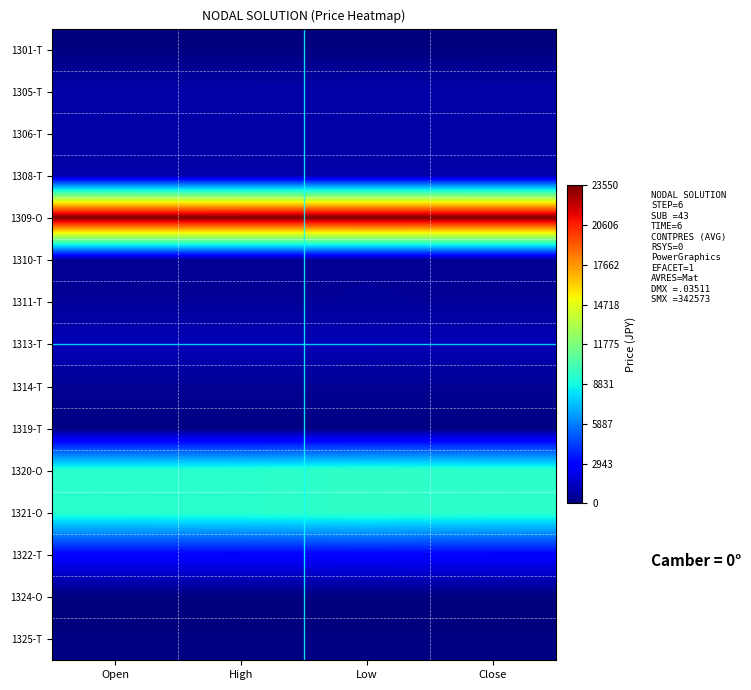

Which category has the highest value across all series?

Open